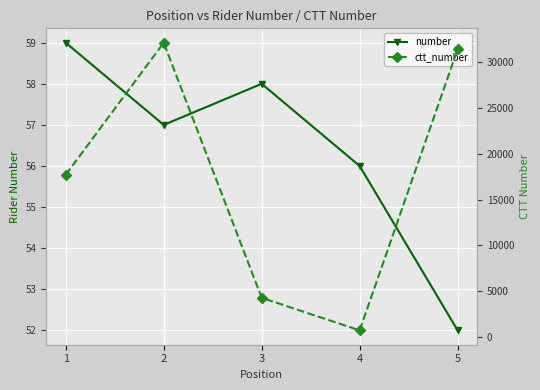

At which label does ctt_number first exceed 17708?

2